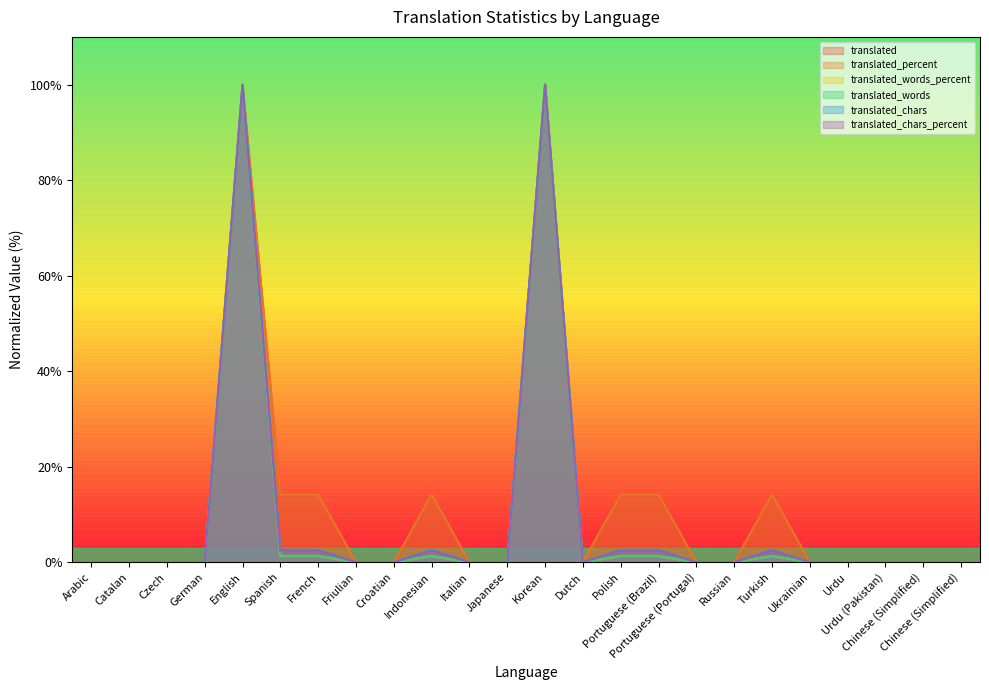

How many interior local valleys does the translated_chars series have?

1